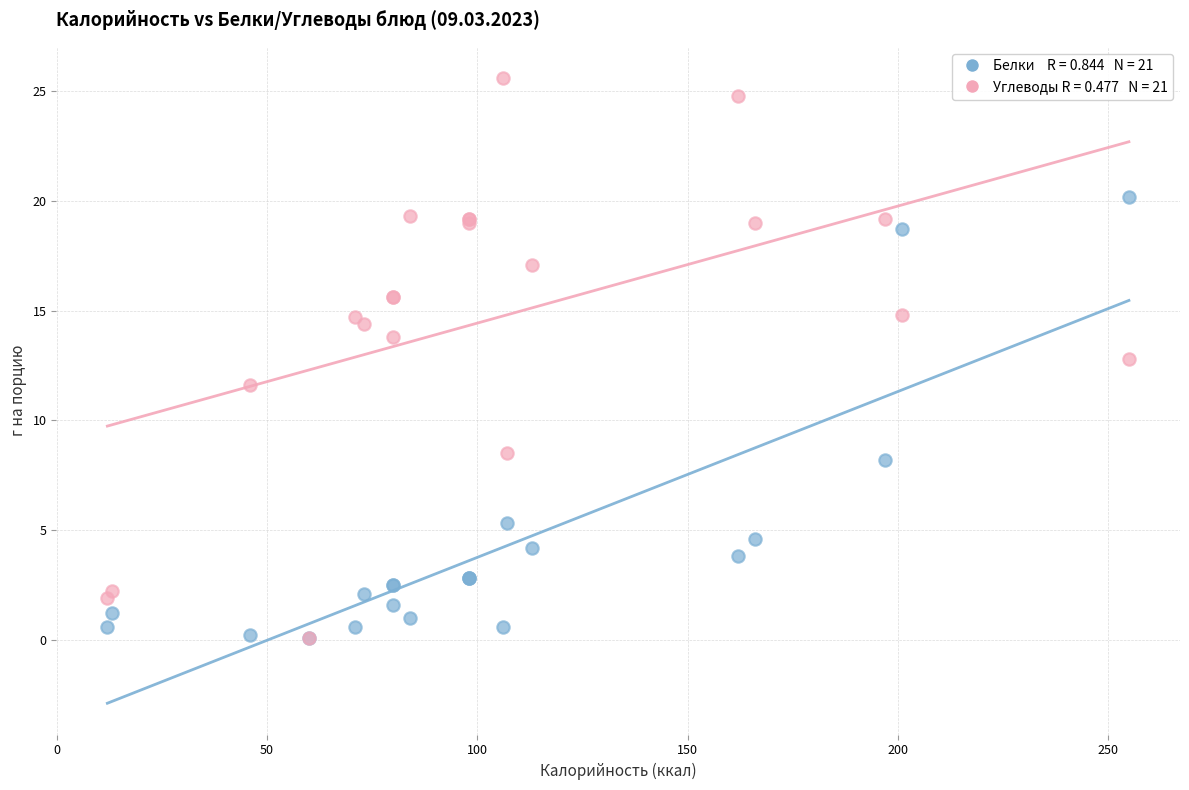

Across all series, what Y value is closest to 12?

11.6